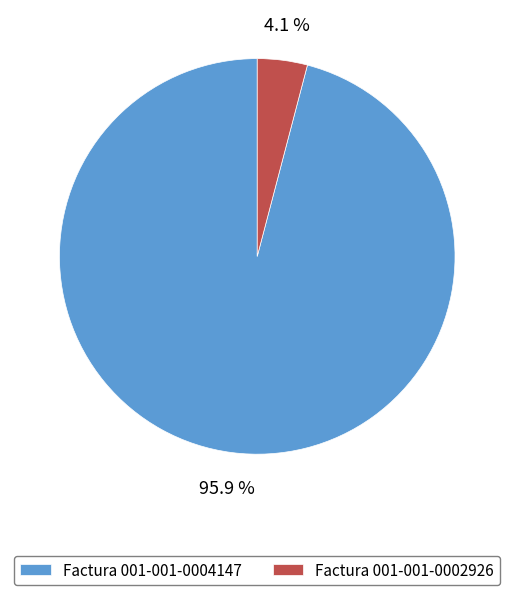

What portion of the pie excludes Factura 001-001-0004147?

4.1%